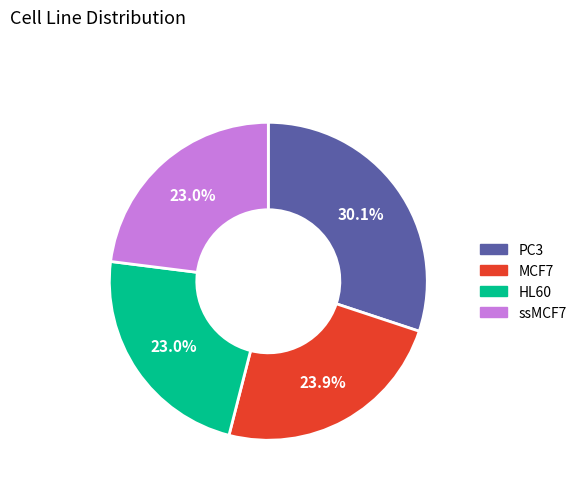

To the nearest percent, what is the difference between the MCF7 and HL60 slice percentages?

1%